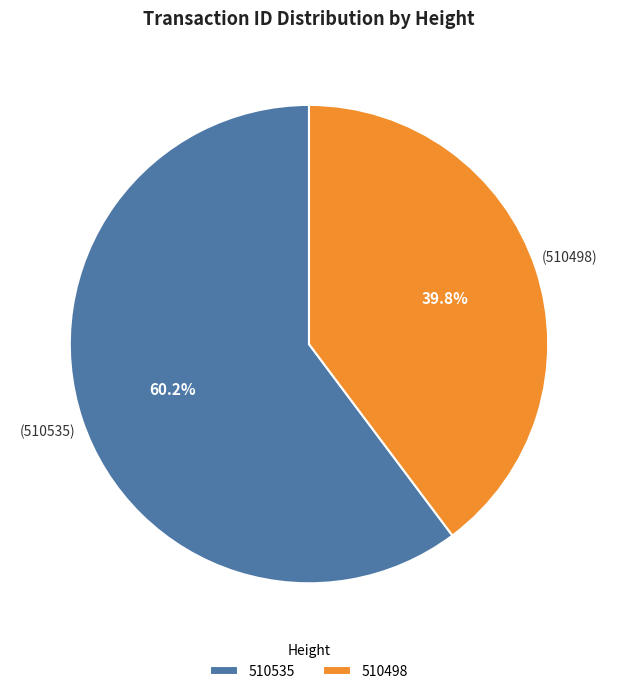

The 510498 slice represents 40% of the pie. True or false?

True